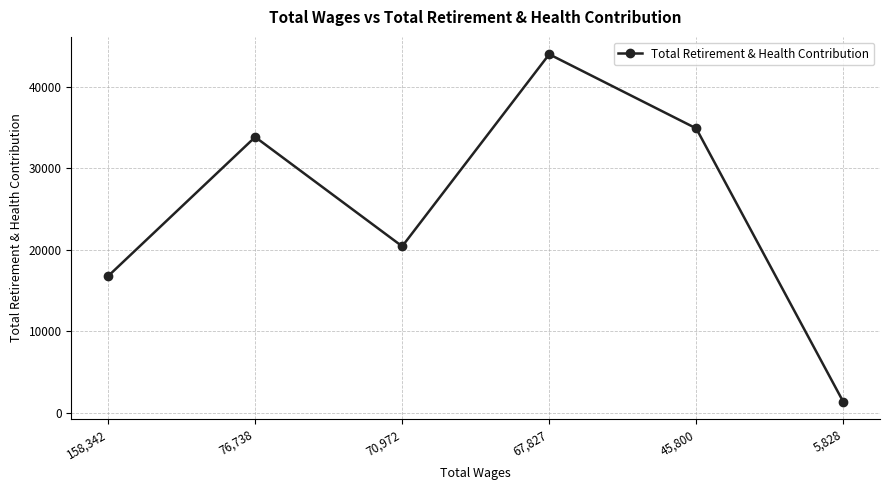

Rank the categories by value from highest to lowest.

67,827, 45,800, 76,738, 70,972, 158,342, 5,828